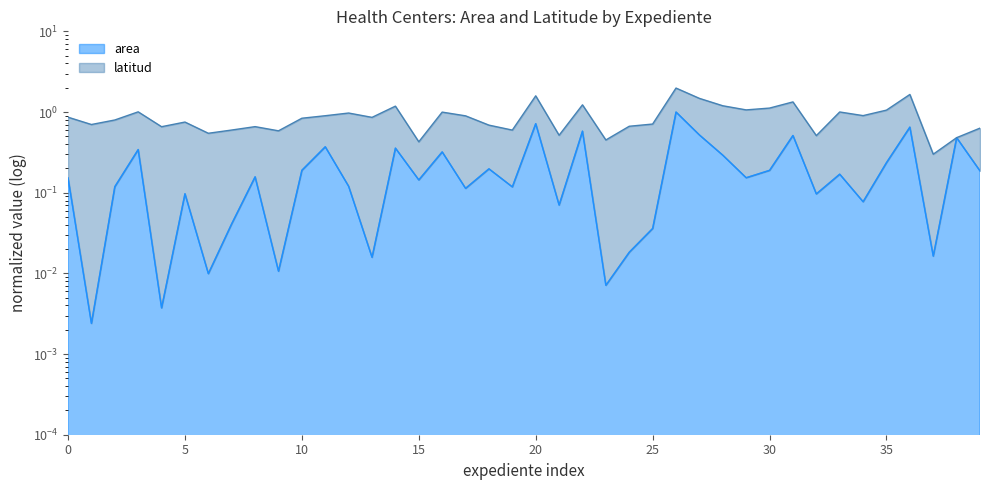

What is the value of the 30th point from the left?

0.2